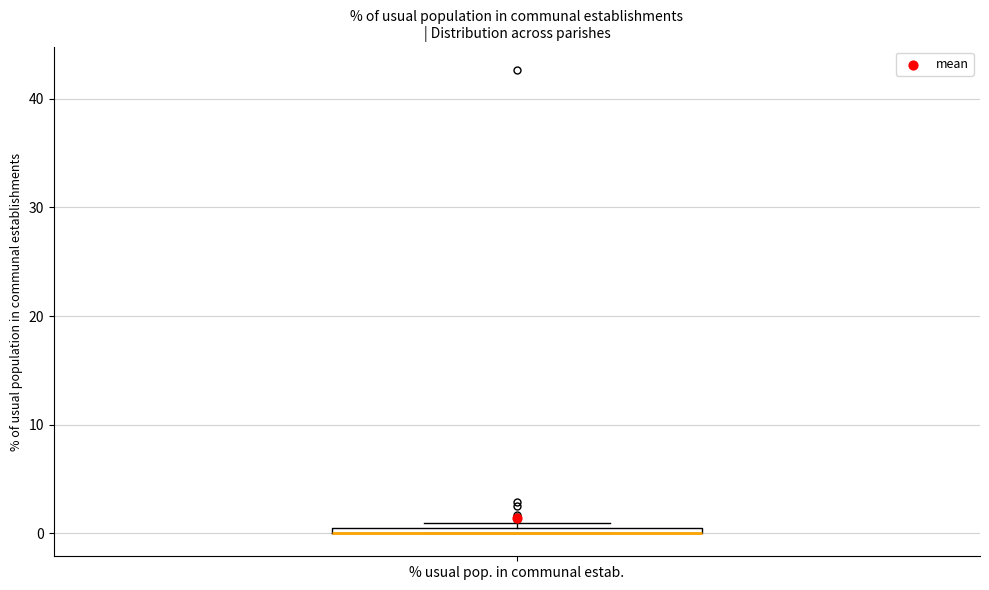

Where is the lower edge of the box for % usual pop. in communal estab. on the y-axis? The values are not printed on the chart, so give them approximately, as read against the axis.

0